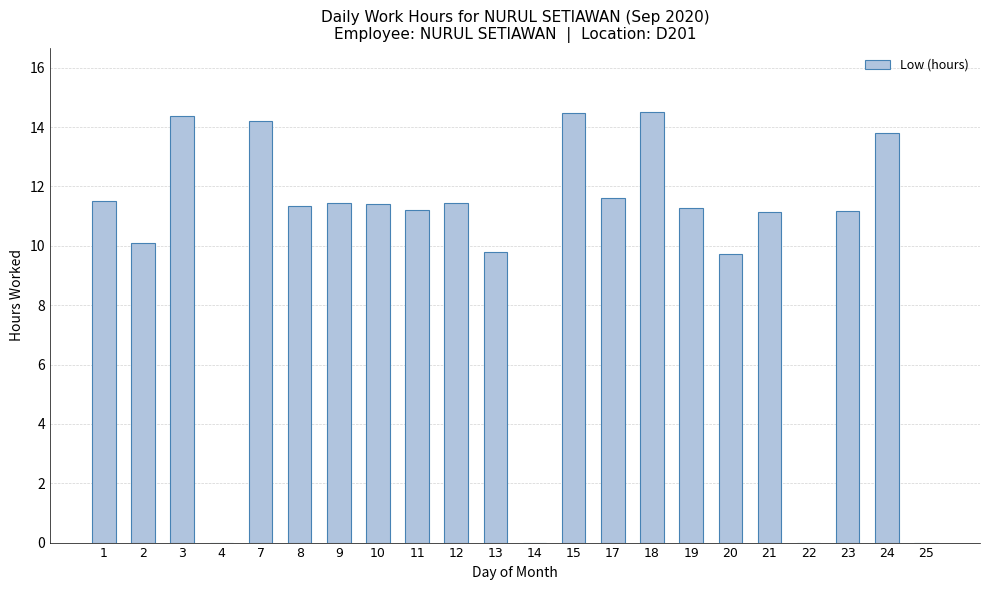

True or false: the data shows 0.0 at 22.

True